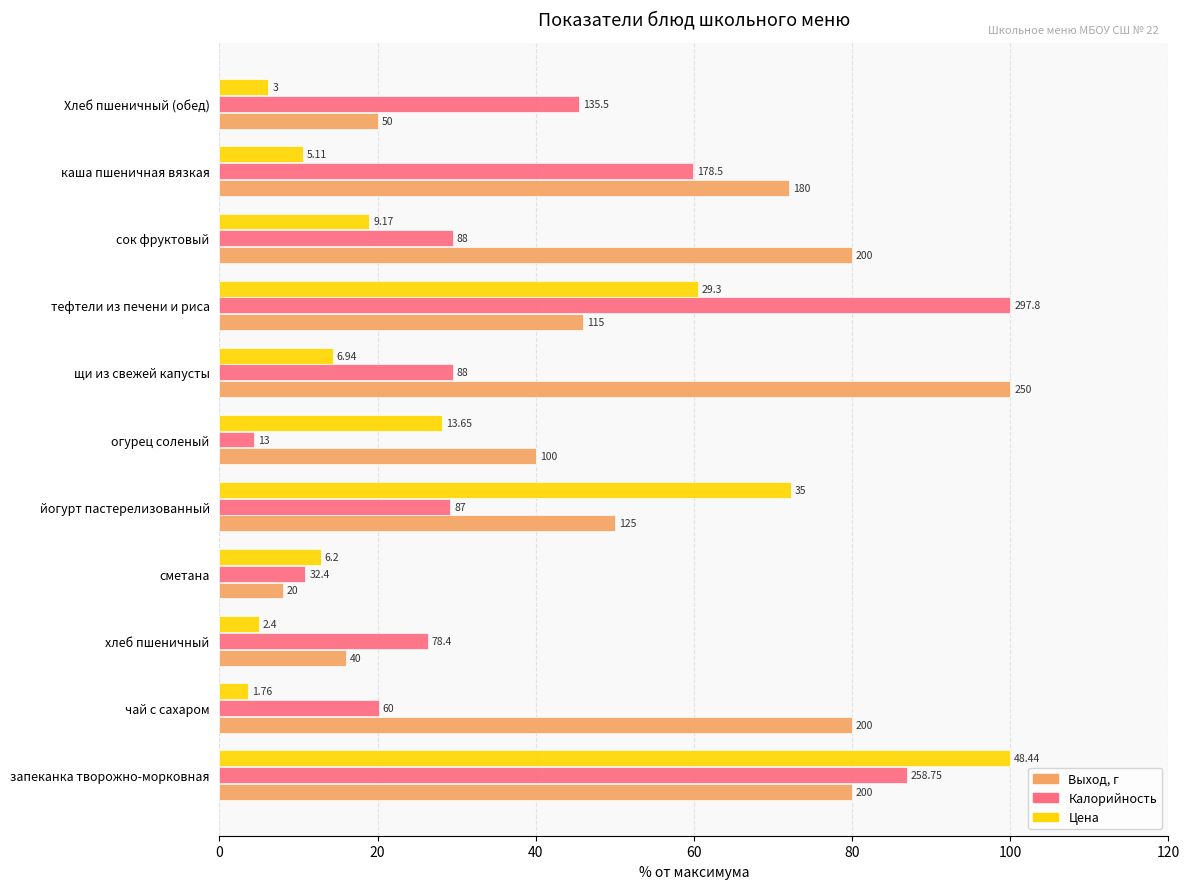

What position from the left is запеканка творожно-морковная?

1